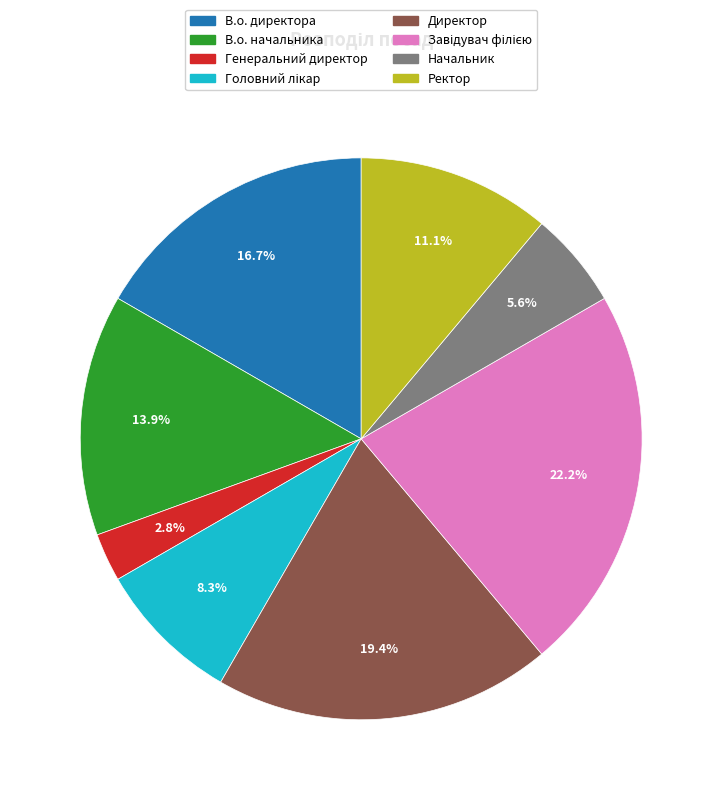

How many slices are in this pie chart?

8